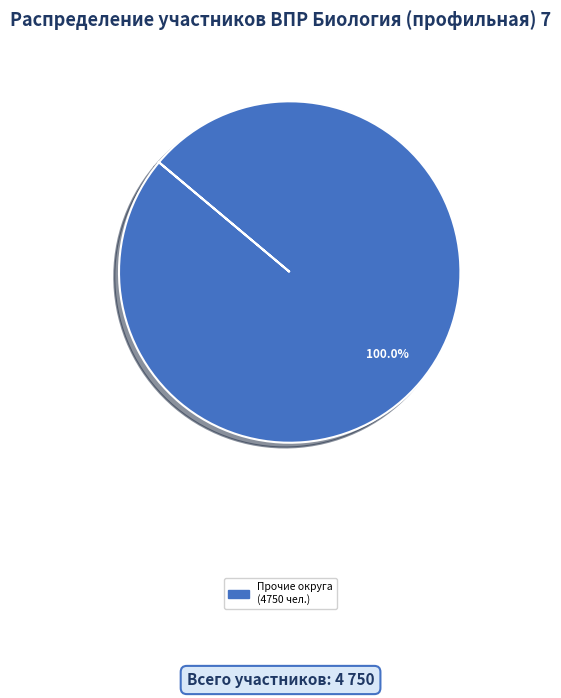

Does any single category account for the majority?

Yes